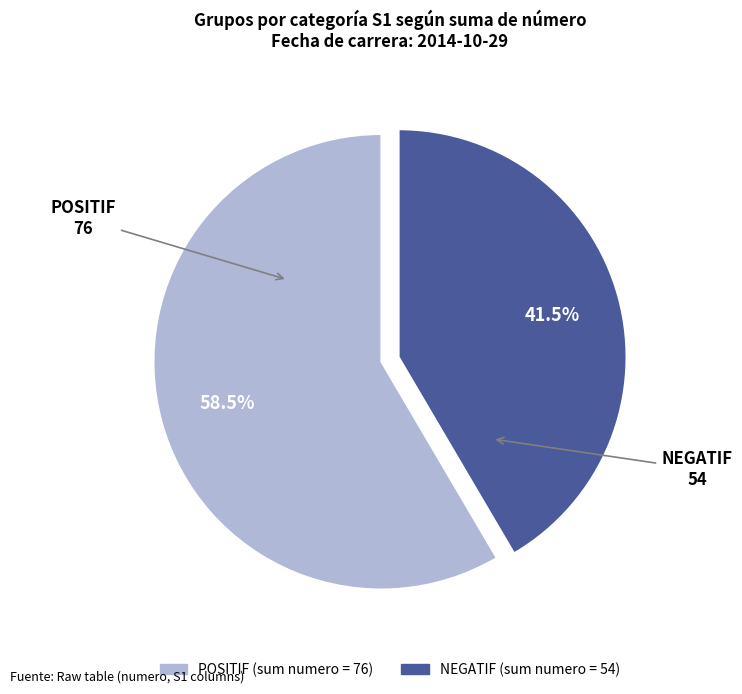

Which category has the biggest portion of the pie?

POSITIF